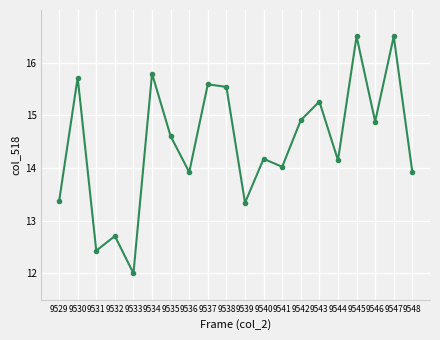

What is the difference between the maximum and minimum values?

4.5